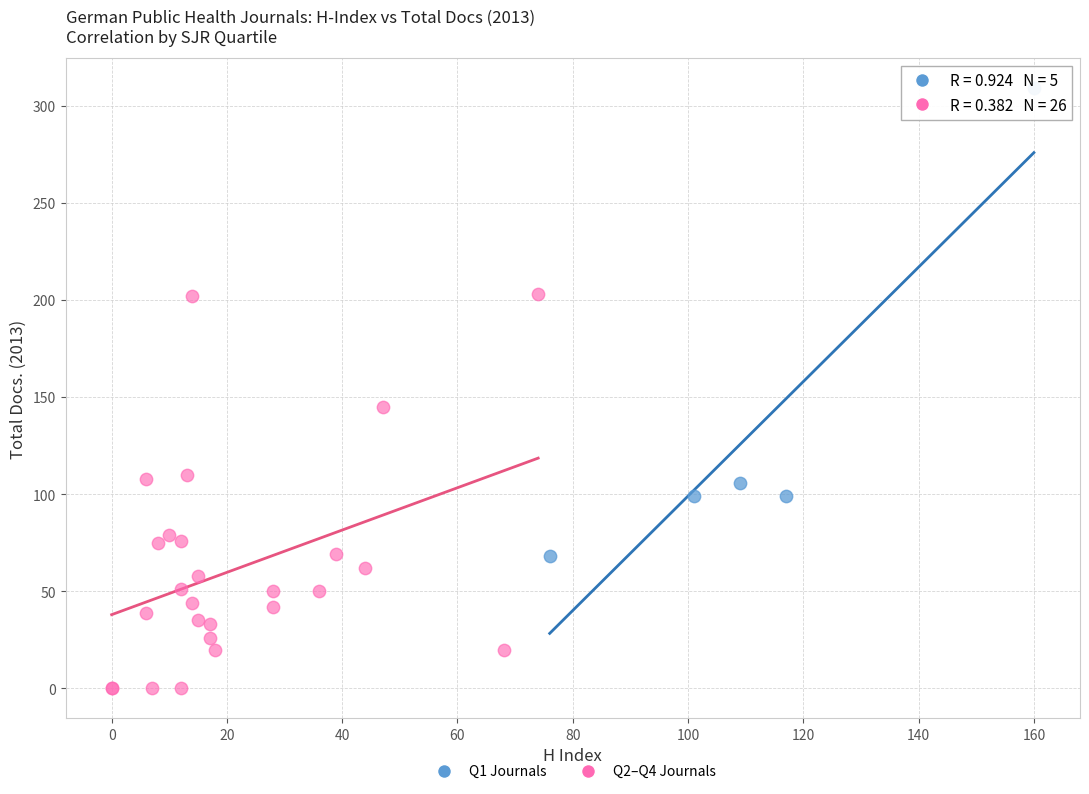

What are all the series names shown in the legend?

Q1 Journals, Q2–Q4 Journals